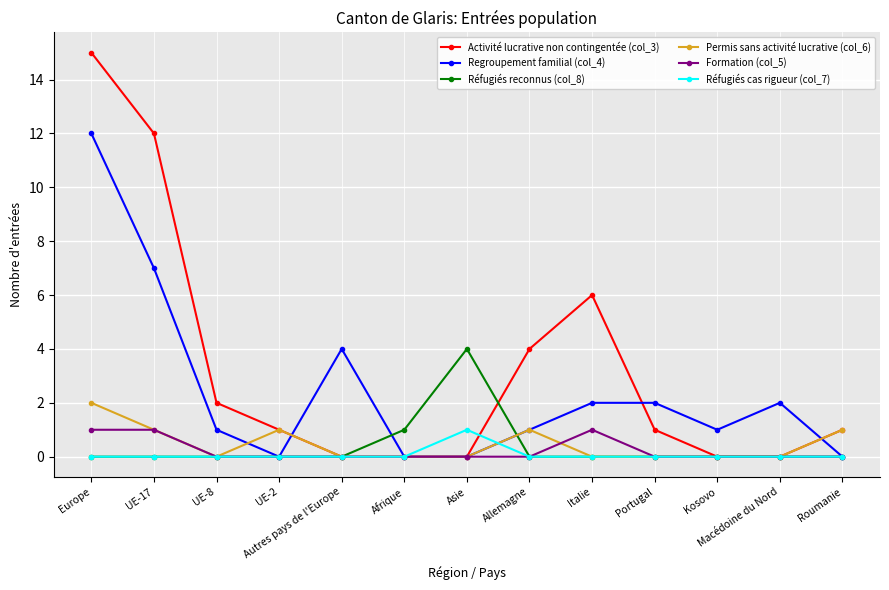

What is the maximum value for Réfugiés reconnus (col_8)?

4